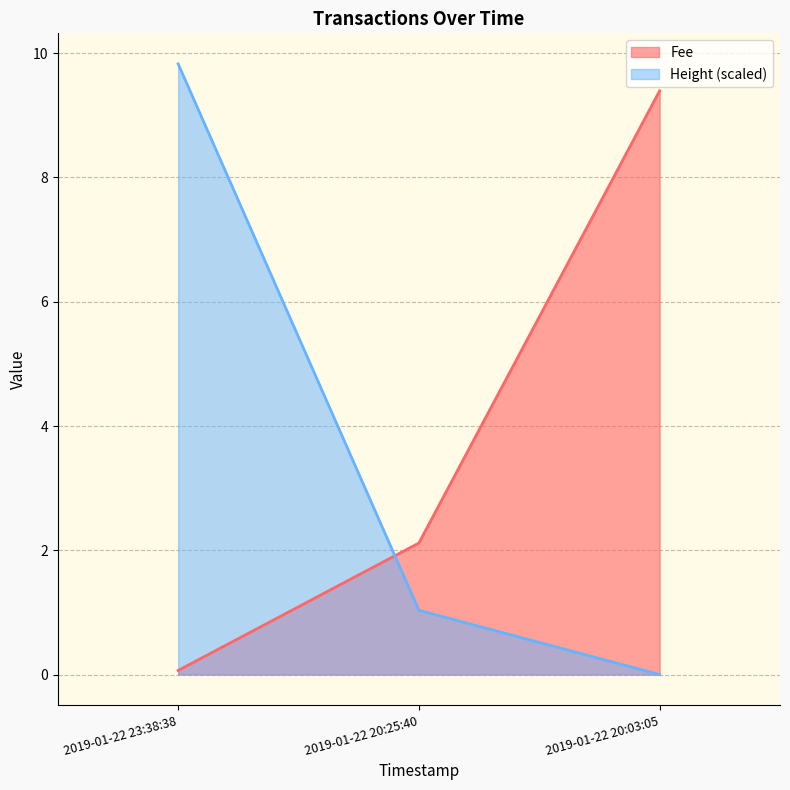

True or false: Height has a value of 0.0 at 2019-01-22 20:03:05.

True